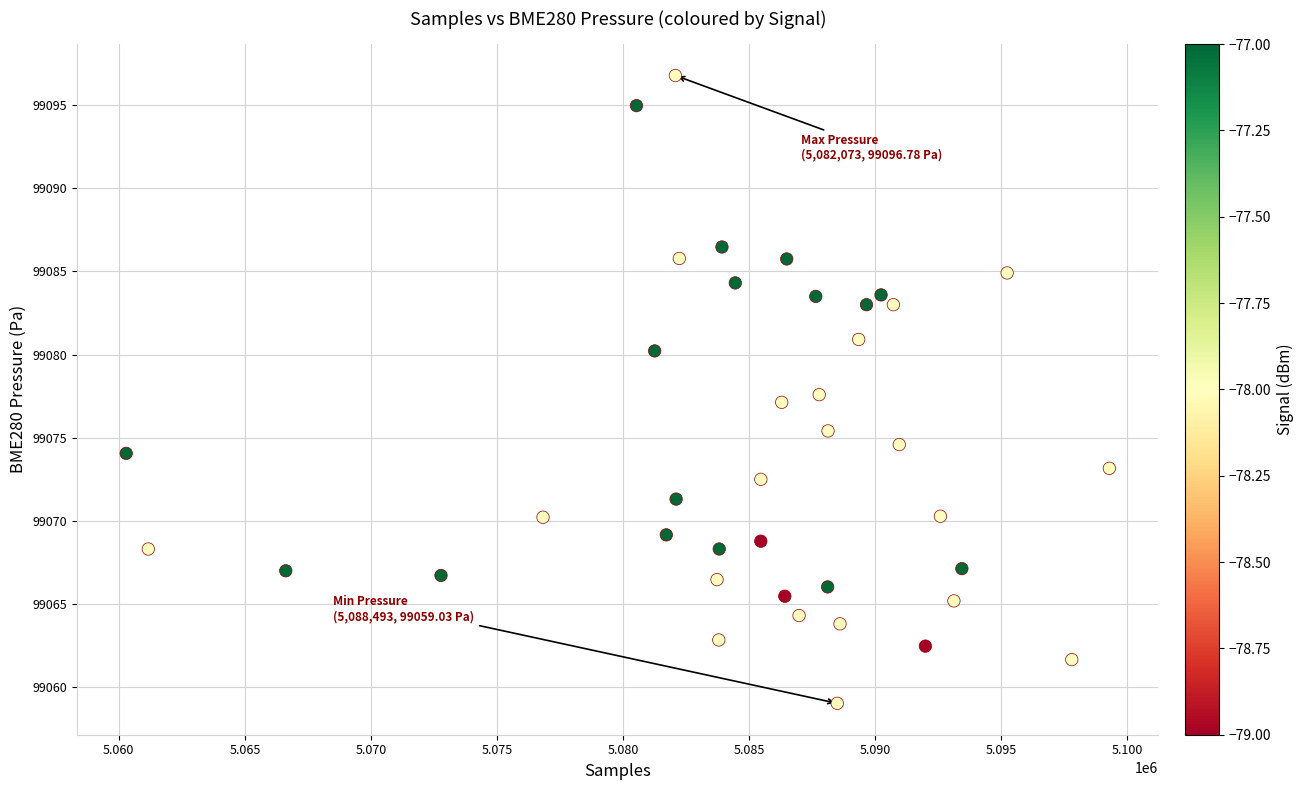

What is the range of X values (max minus min)?

38990.0